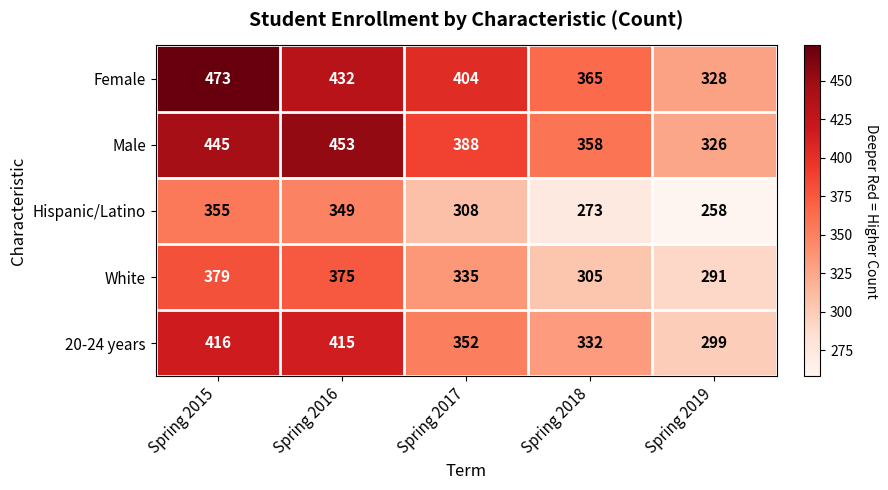

Which series has the largest range (max minus min)?

Female